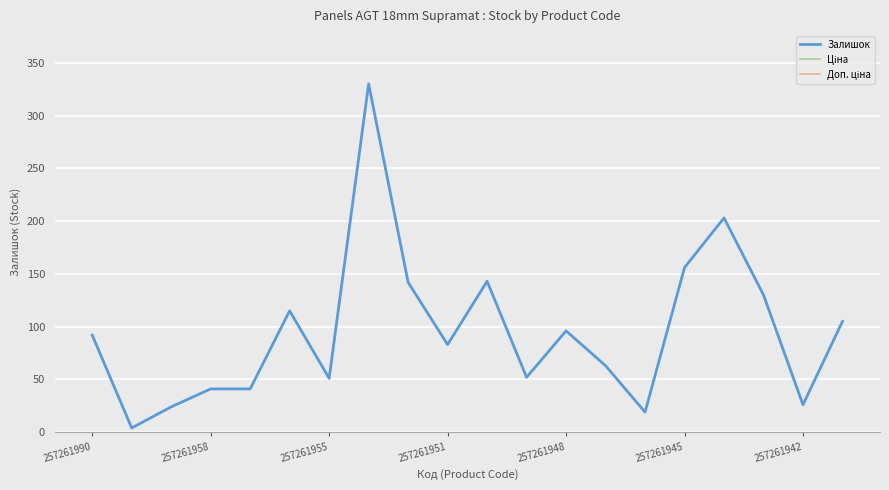

Which series has the widest spread of values?

Залишок